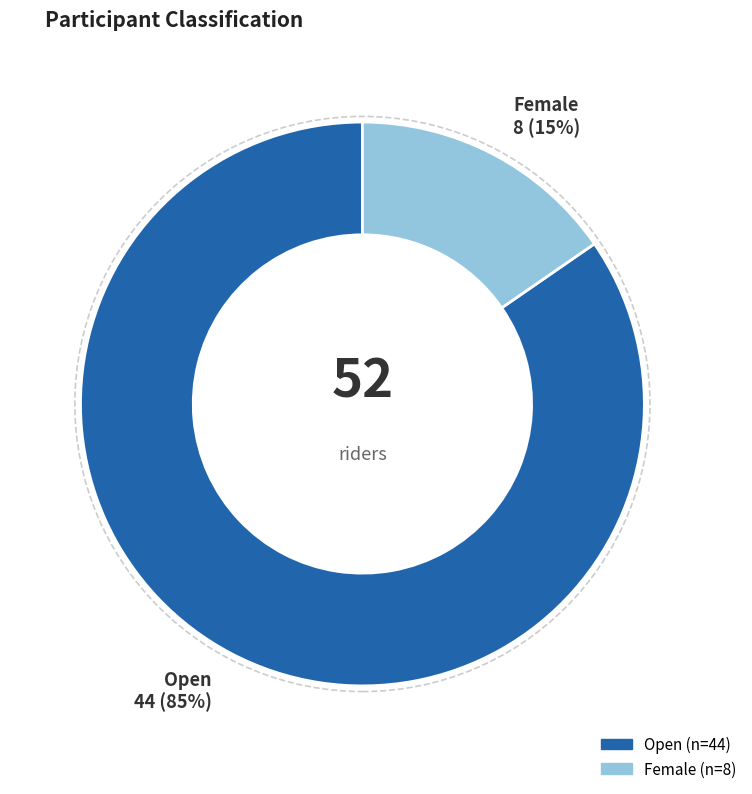

To the nearest percent, what is the average slice percentage?

50%